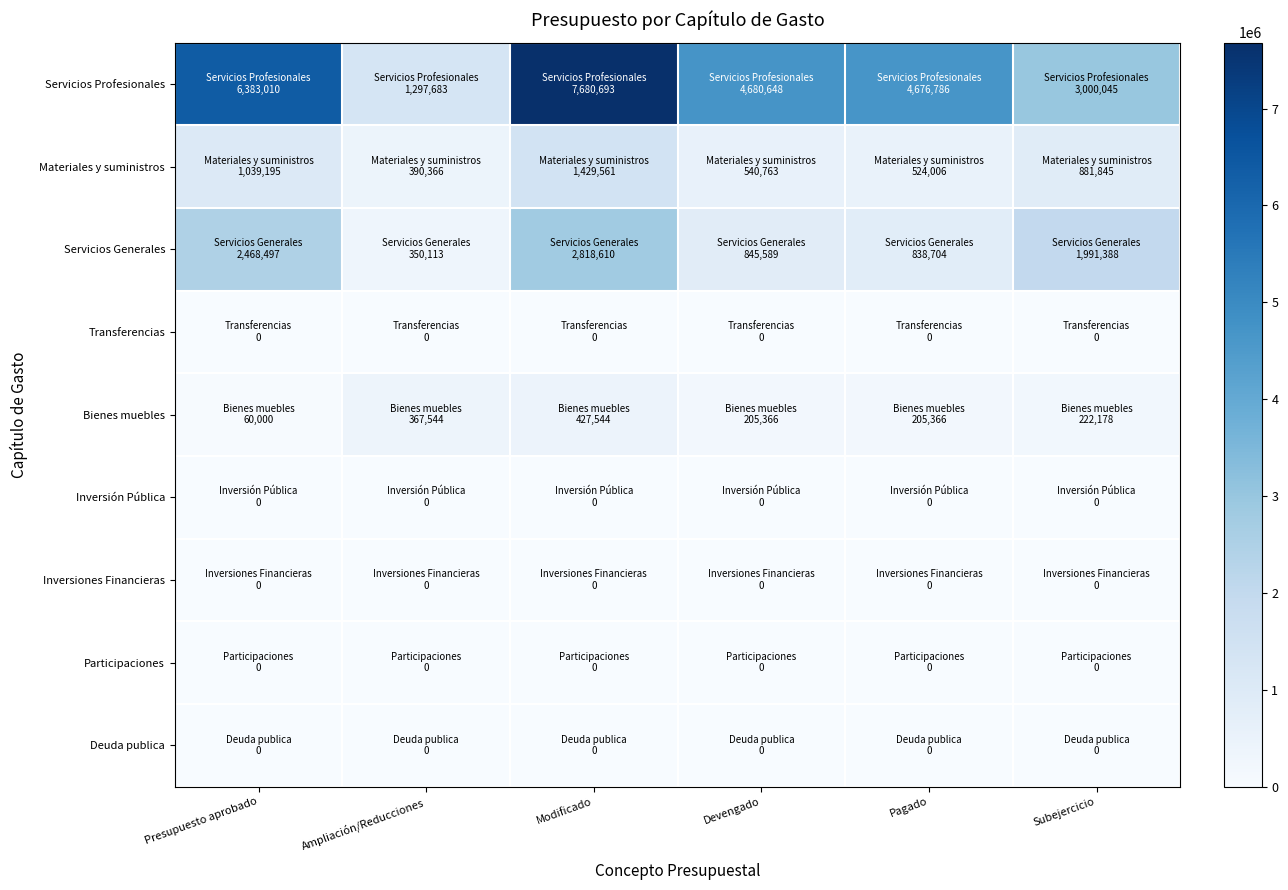

Rank the series by their maximum value, from highest to lowest.

Servicios Profesionales, Servicios Generales, Materiales y suministros, Bienes muebles, Transferencias, Inversión Pública, Inversiones Financieras, Participaciones, Deuda publica